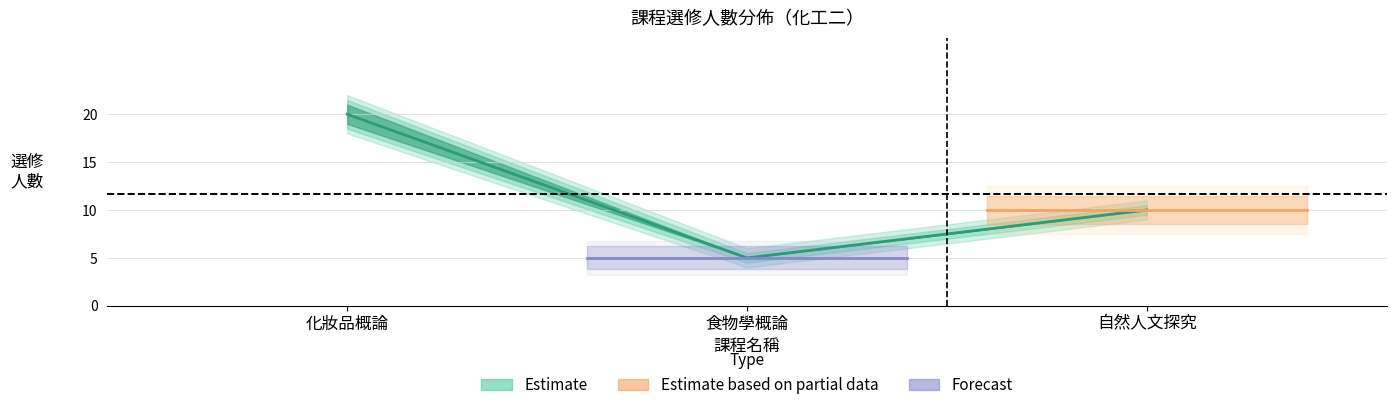

What is the spread (max minus min) of values at 食物學概論?

2